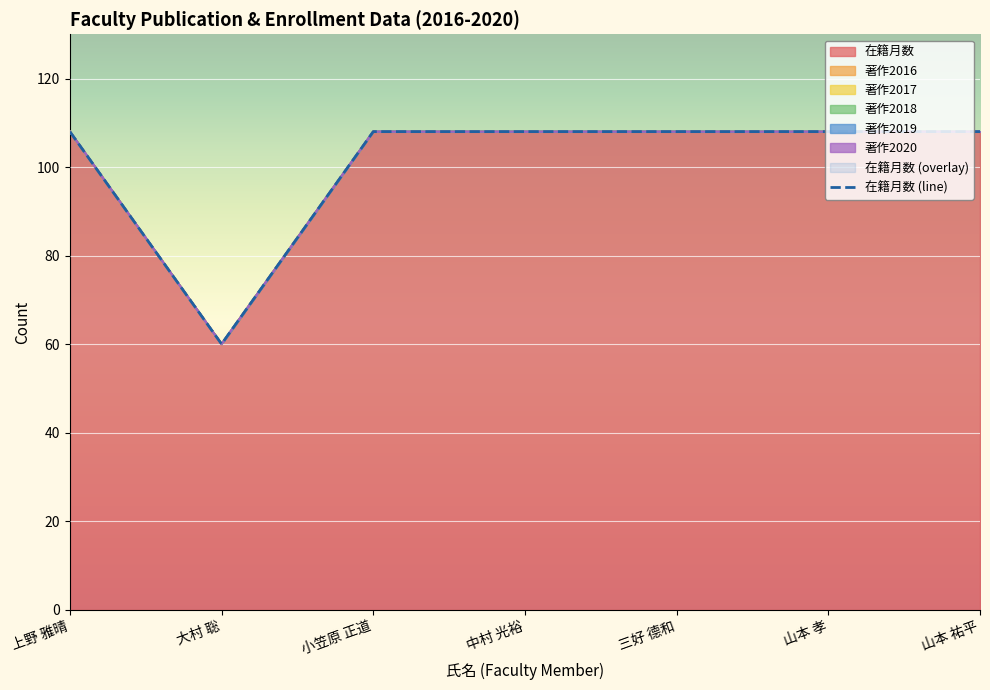

True or false: the data shows 159 at 中村 光裕.

False